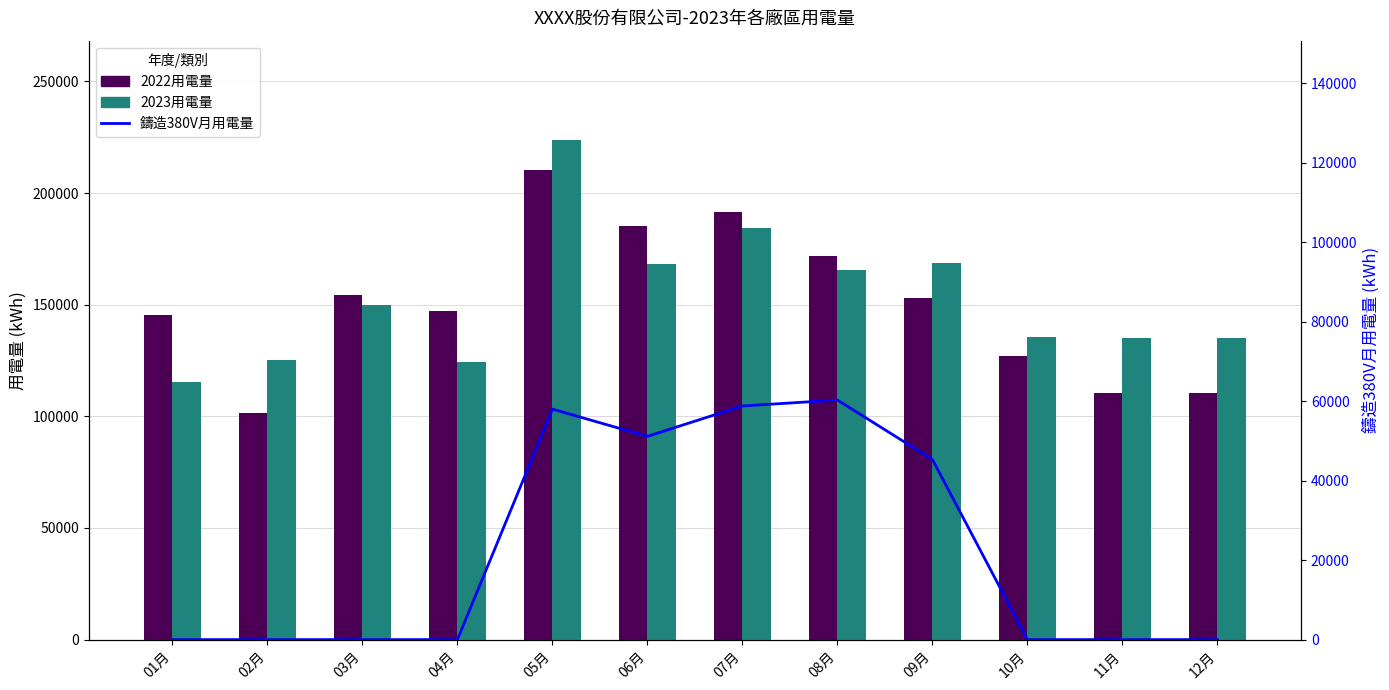

What is the sum of the 鑄造380V月用電量 values at 09月 and 10月?

45330.0